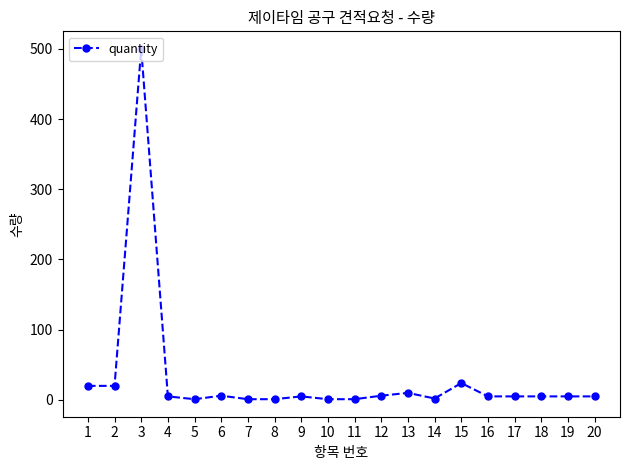

True or false: the data has more than 2 interior local peaks.

True